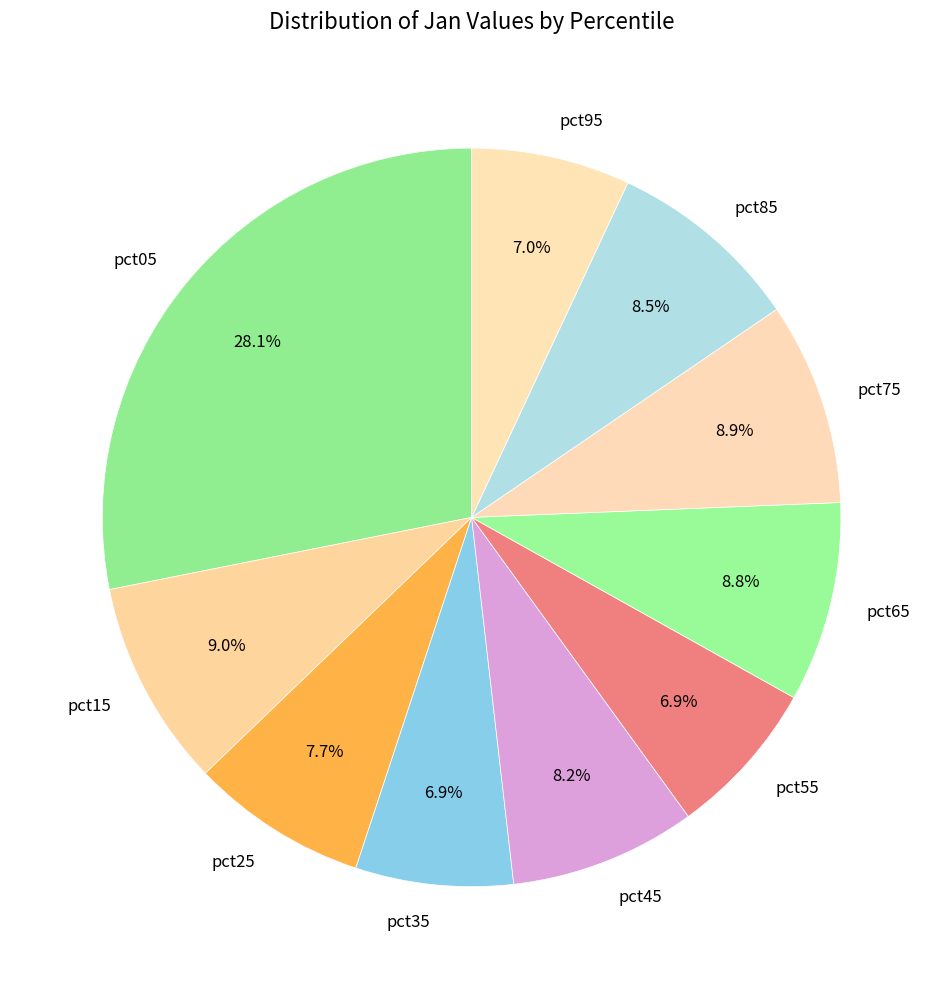

To the nearest percent, what percentage of the pie is pct55?

7%